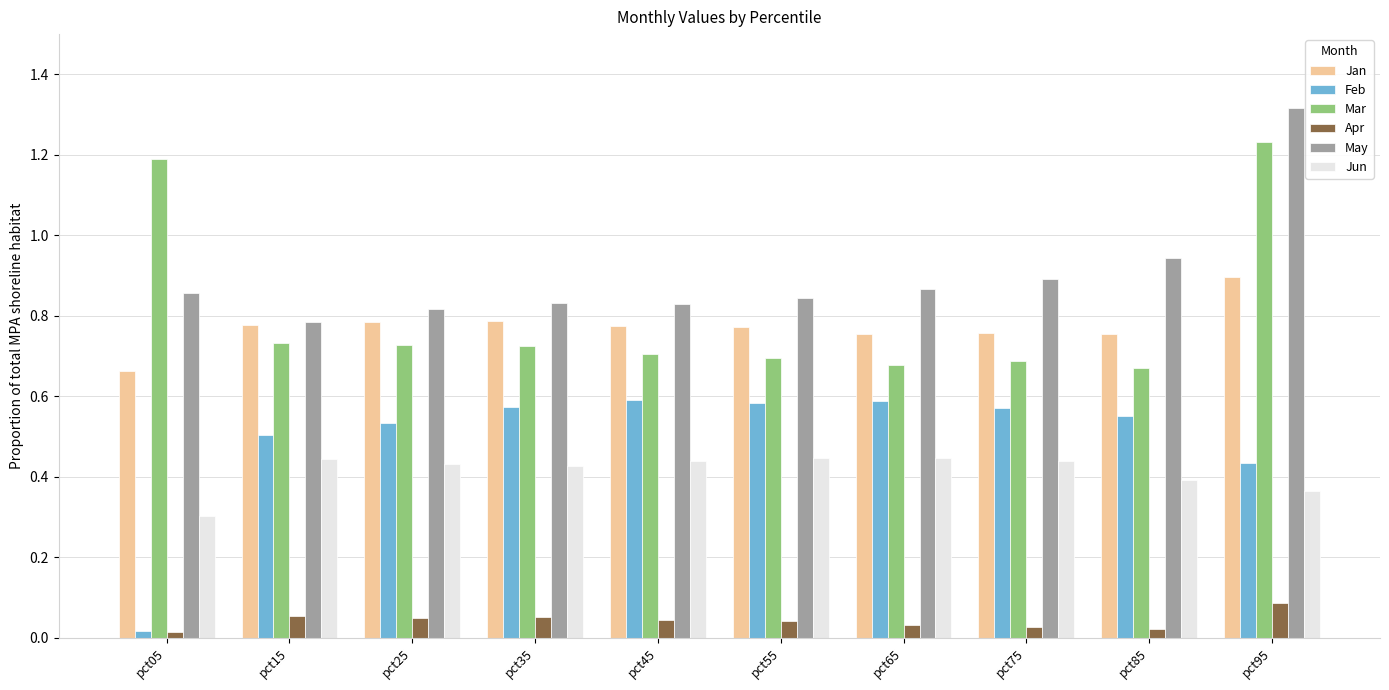

At which label is Jan closest to 0?

pct05